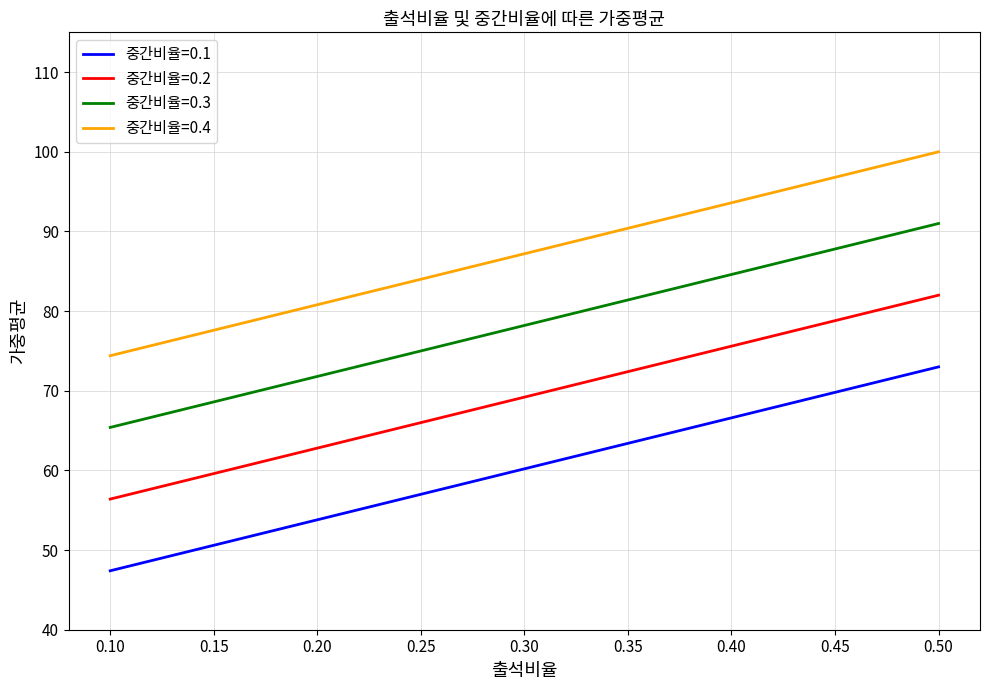

The value of 중간비율=0.3 at 0.40 is 25.4. True or false?

False